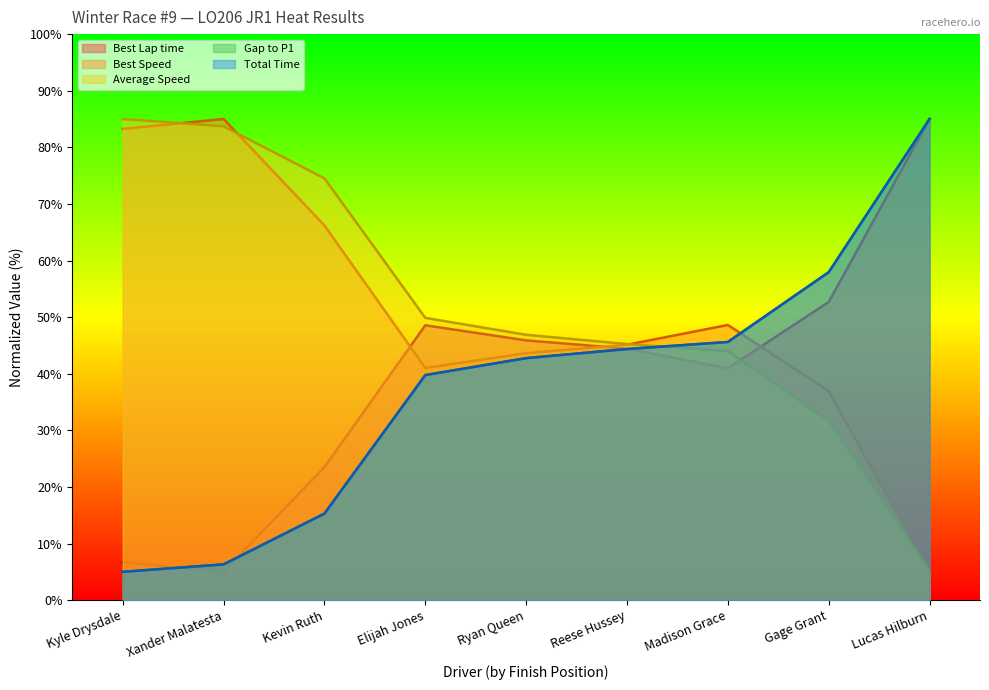

At which label does Total Time reach its minimum?

Kyle Drysdale